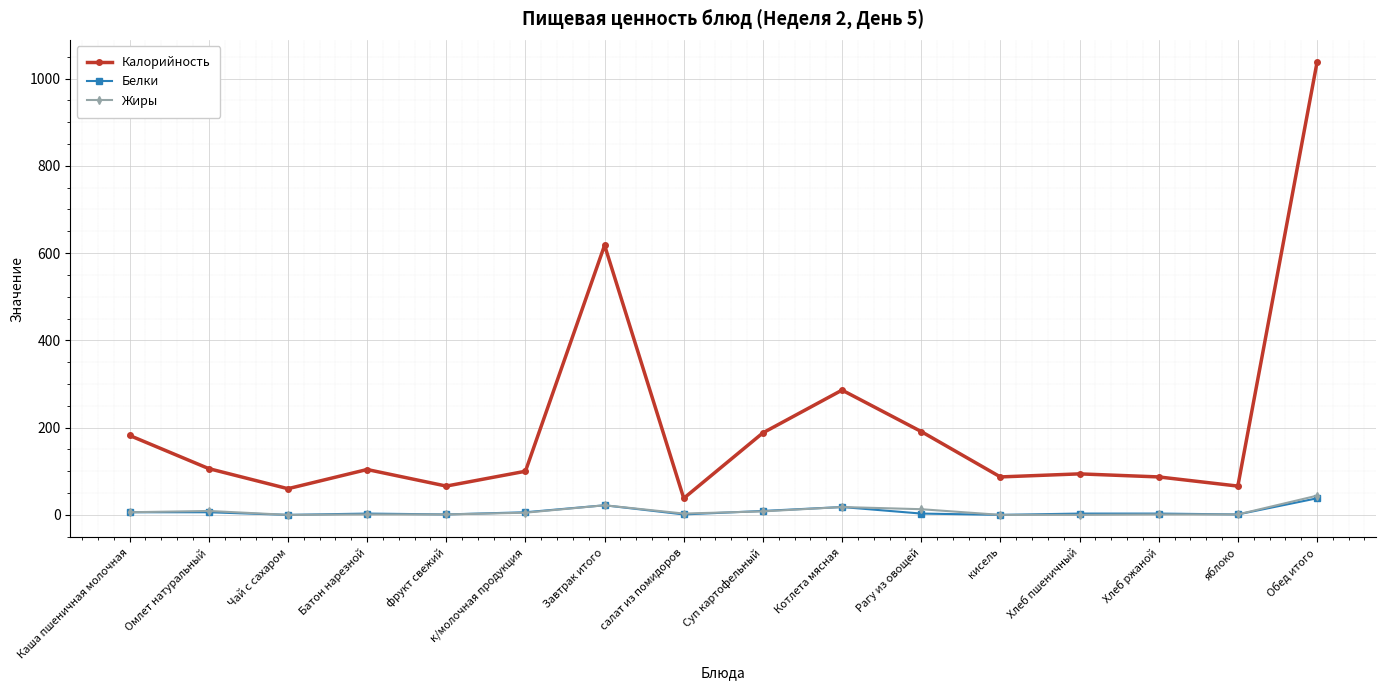

How many values in the Калорийность series are below 104?

8